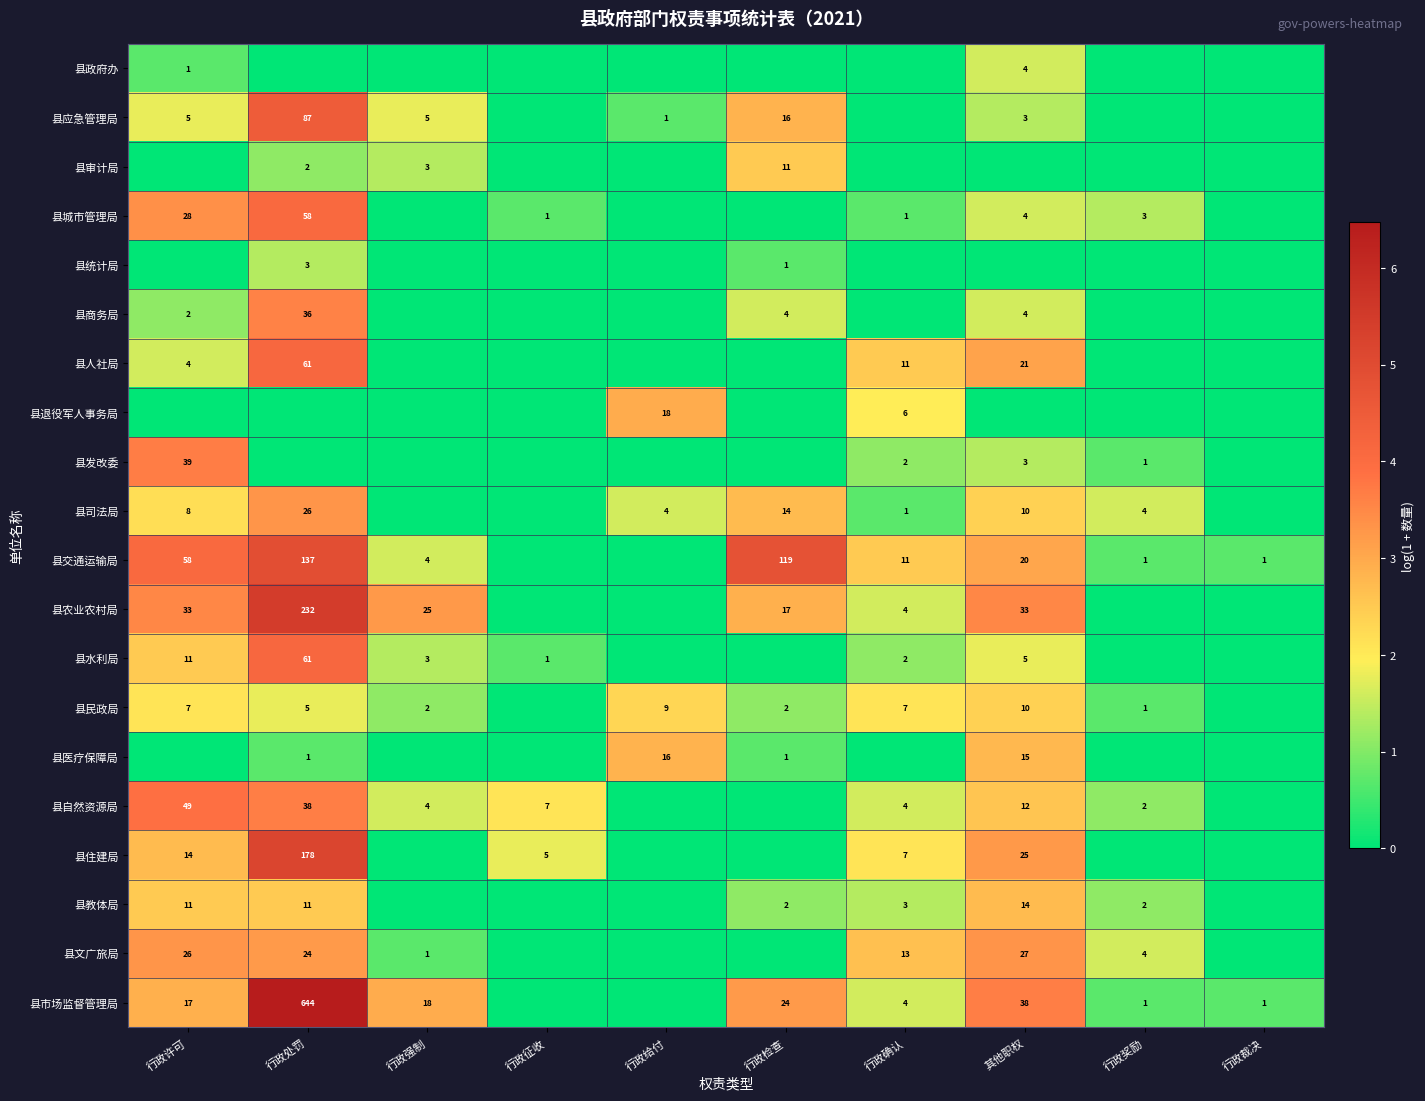

Is the value of 县住建局 at 行政许可 greater than the value of 县商务局 at 其他职权?

Yes